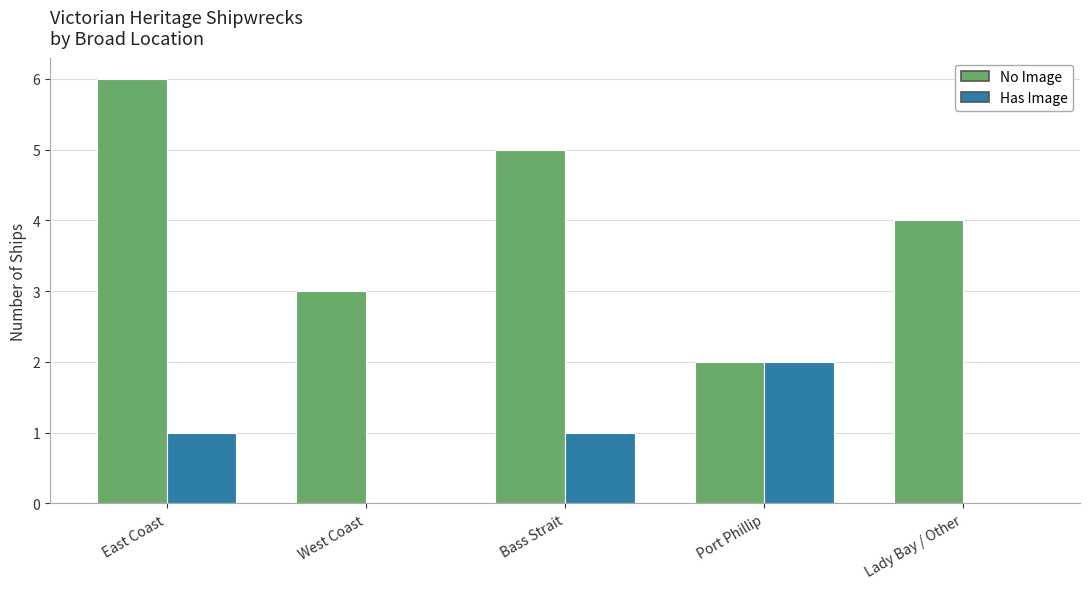

The Has Image series shows 0 at West Coast. True or false?

True